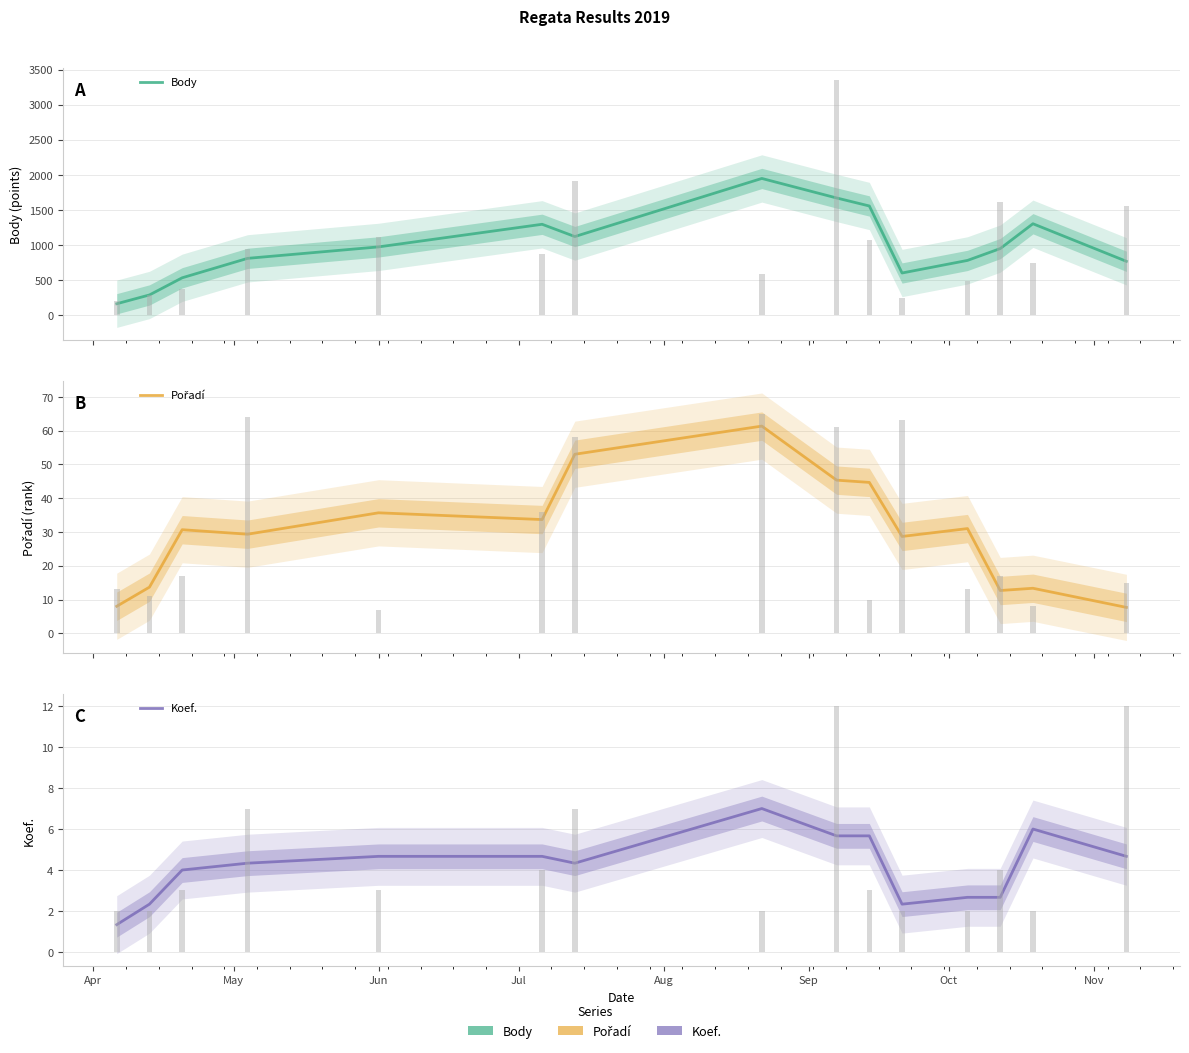

How many distinct data groups are displayed?

3